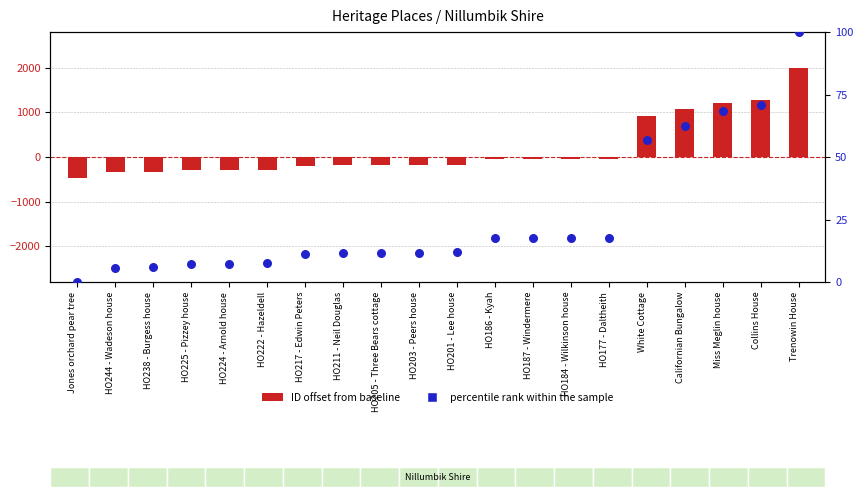

Which has a higher value, HO205 - Three Bears cottage or HO186 - Kyah?

HO186 - Kyah